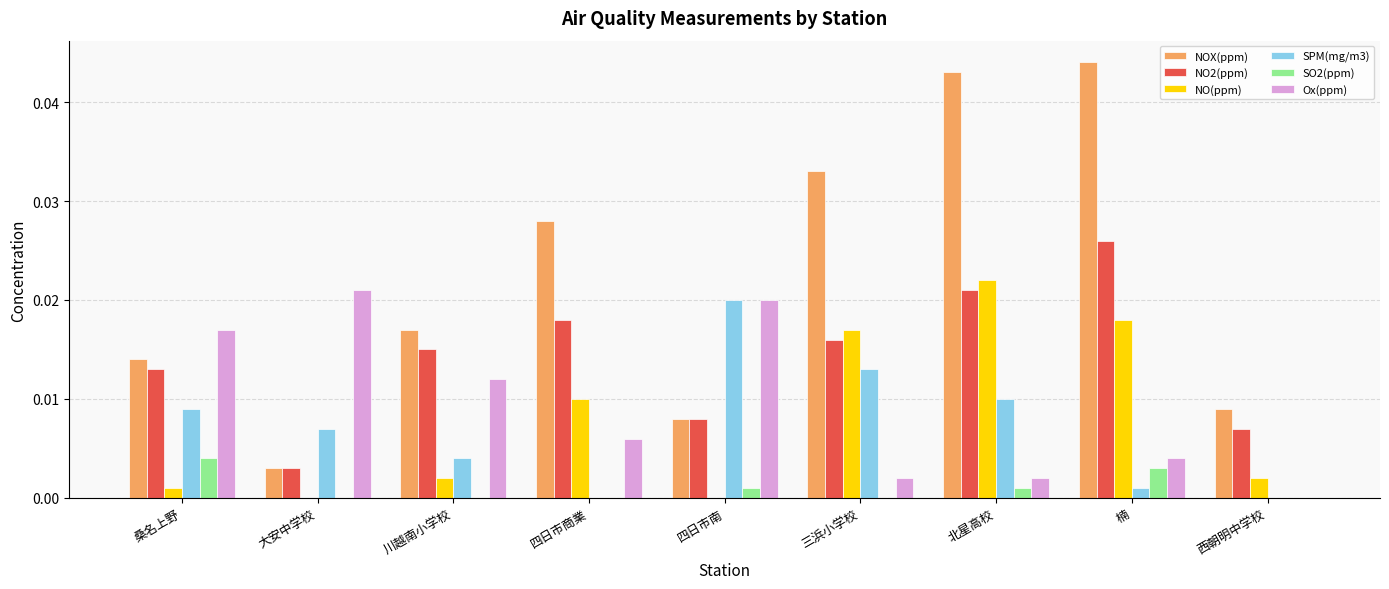

Does the chart contain stacked bars?

No